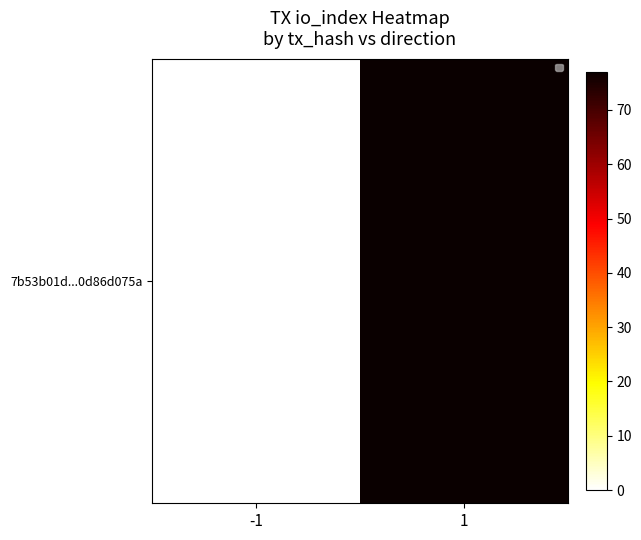

At which category is the sum across all series the highest?

1